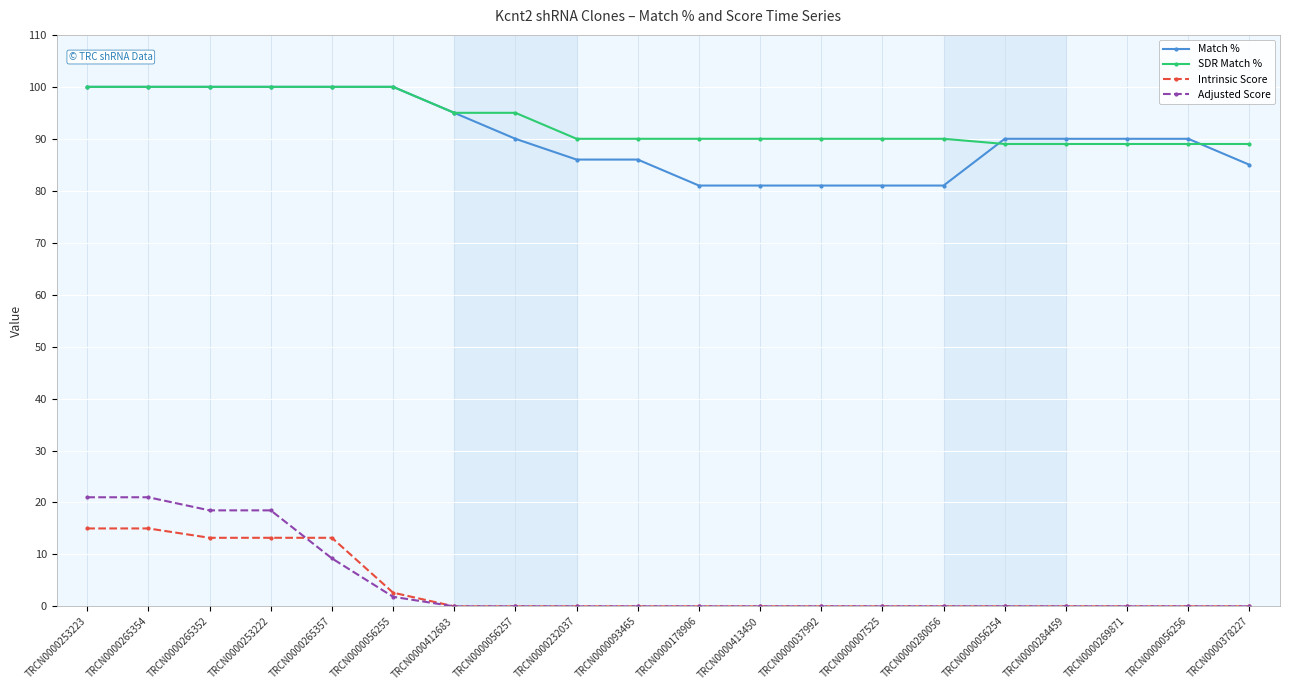

Reading right to left, list all the values displayed in this chart.

Match %: TRCN0000378227=85.0	TRCN0000056256=90.0	TRCN0000269871=90.0	TRCN0000284459=90.0	TRCN0000056254=90.0	TRCN0000280056=81.0	TRCN0000007525=81.0	TRCN0000037992=81.0	TRCN0000413450=81.0	TRCN0000178906=81.0	TRCN0000093465=86.0	TRCN0000232037=86.0	TRCN0000056257=90.0	TRCN0000412683=95.0	TRCN0000056255=100.0	TRCN0000265357=100.0	TRCN0000253222=100.0	TRCN0000265352=100.0	TRCN0000265354=100.0	TRCN0000253223=100.0
SDR Match %: TRCN0000378227=89.0	TRCN0000056256=89.0	TRCN0000269871=89.0	TRCN0000284459=89.0	TRCN0000056254=89.0	TRCN0000280056=90.0	TRCN0000007525=90.0	TRCN0000037992=90.0	TRCN0000413450=90.0	TRCN0000178906=90.0	TRCN0000093465=90.0	TRCN0000232037=90.0	TRCN0000056257=95.0	TRCN0000412683=95.0	TRCN0000056255=100.0	TRCN0000265357=100.0	TRCN0000253222=100.0	TRCN0000265352=100.0	TRCN0000265354=100.0	TRCN0000253223=100.0
Intrinsic Score: TRCN0000378227=0.0	TRCN0000056256=0.0	TRCN0000269871=0.0	TRCN0000284459=0.0	TRCN0000056254=0.0	TRCN0000280056=0.0	TRCN0000007525=0.0	TRCN0000037992=0.0	TRCN0000413450=0.0	TRCN0000178906=0.0	TRCN0000093465=0.0	TRCN0000232037=0.0	TRCN0000056257=0.0	TRCN0000412683=0.0	TRCN0000056255=2.6	TRCN0000265357=13.2	TRCN0000253222=13.2	TRCN0000265352=13.2	TRCN0000265354=15.0	TRCN0000253223=15.0
Adjusted Score: TRCN0000378227=0.0	TRCN0000056256=0.0	TRCN0000269871=0.0	TRCN0000284459=0.0	TRCN0000056254=0.0	TRCN0000280056=0.0	TRCN0000007525=0.0	TRCN0000037992=0.0	TRCN0000413450=0.0	TRCN0000178906=0.0	TRCN0000093465=0.0	TRCN0000232037=0.0	TRCN0000056257=0.0	TRCN0000412683=0.0	TRCN0000056255=1.8	TRCN0000265357=9.2	TRCN0000253222=18.5	TRCN0000265352=18.5	TRCN0000265354=21.0	TRCN0000253223=21.0